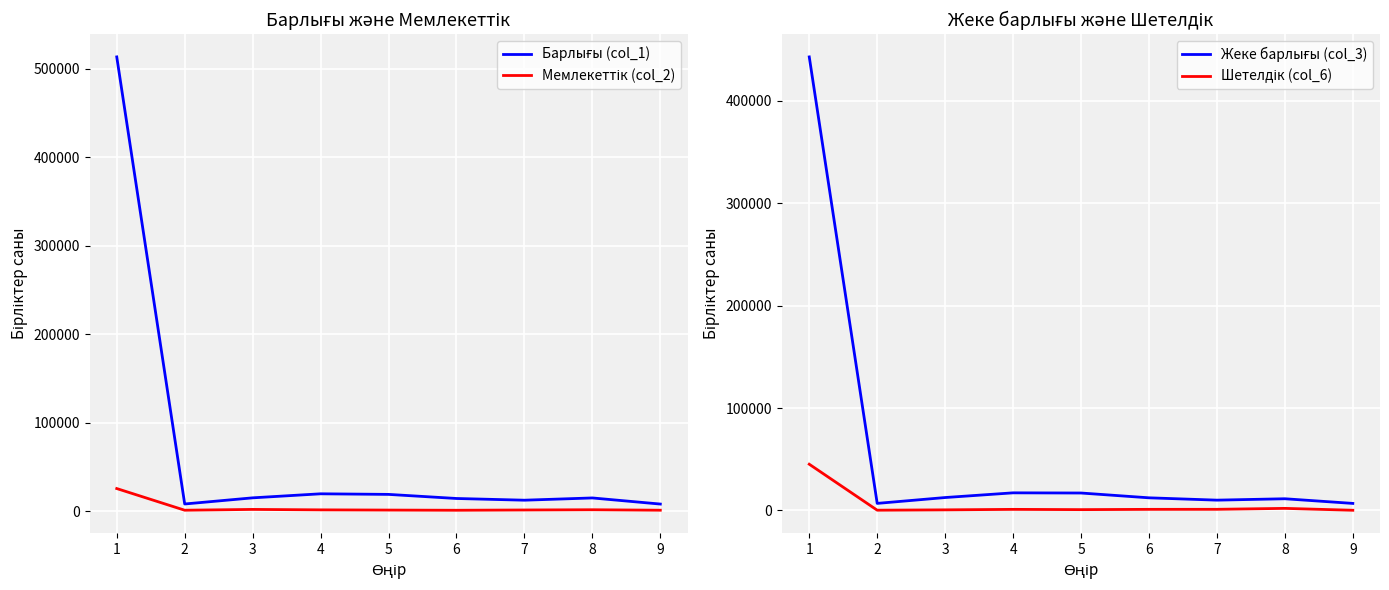

The Барлығы (col_1) series shows 14357 at 6. True or false?

True